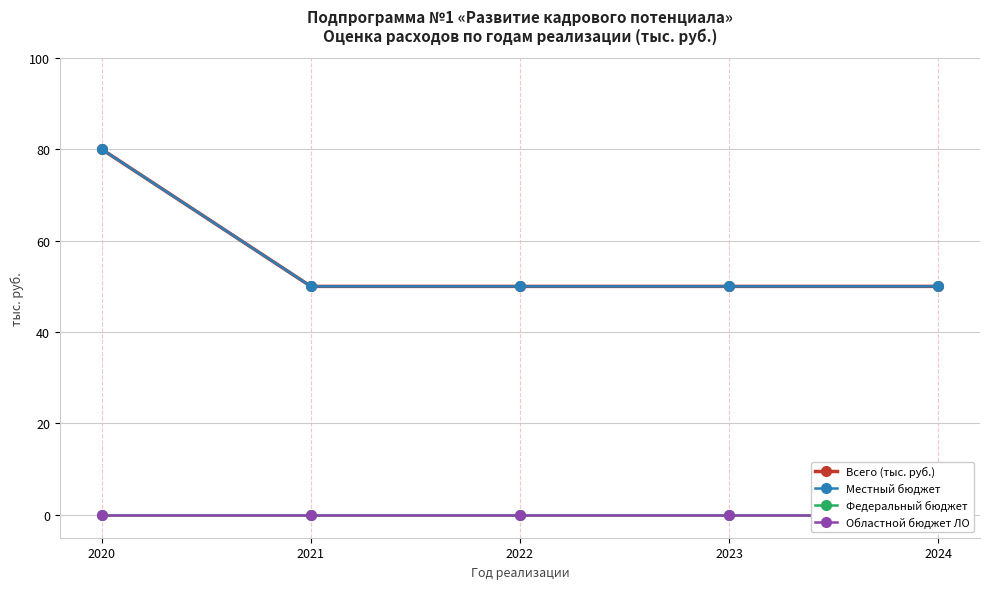

What is the value of the Местный бюджет point at the 4th from the left?

50